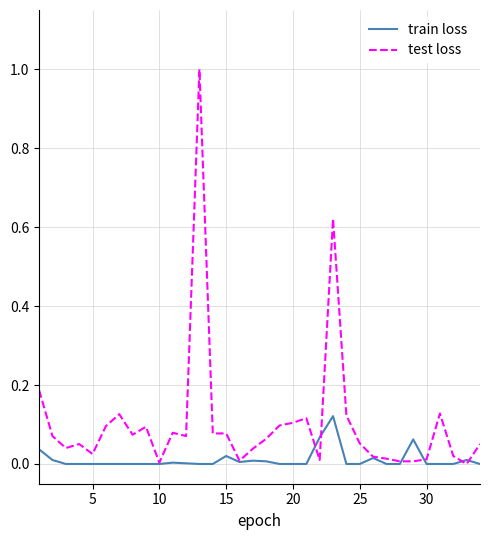

Which series has the largest total across all categories?

test loss